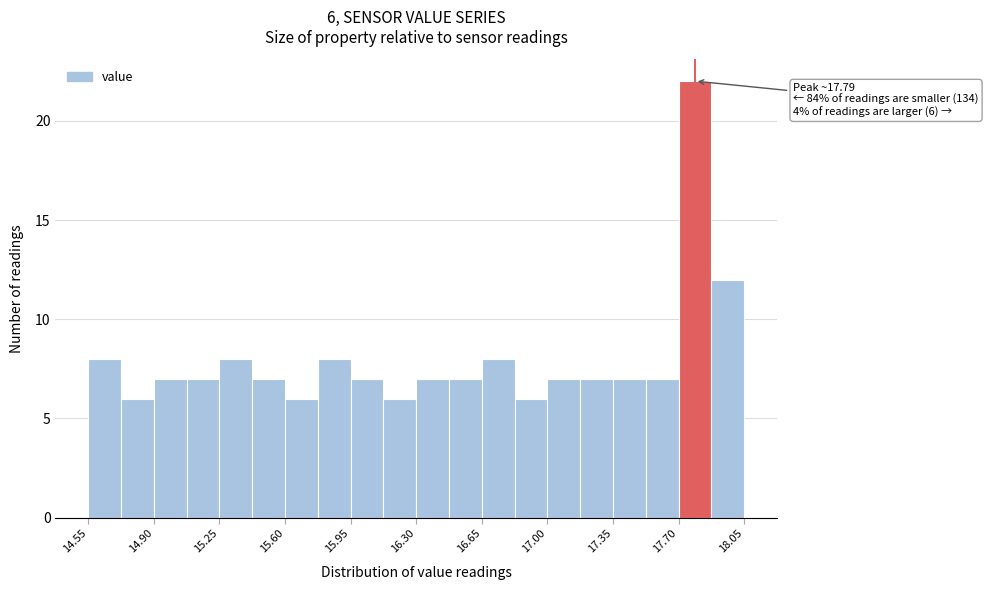

Read against the x-axis, roughly where is the centre of the tallest bar?

17.80